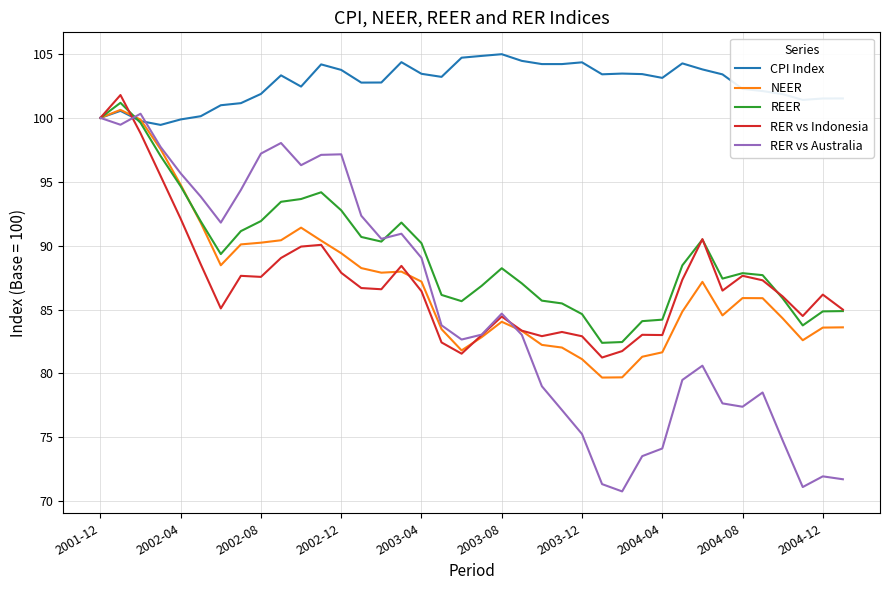

True or false: RER vs Australia and RER vs Indonesia intersect in this chart.

True